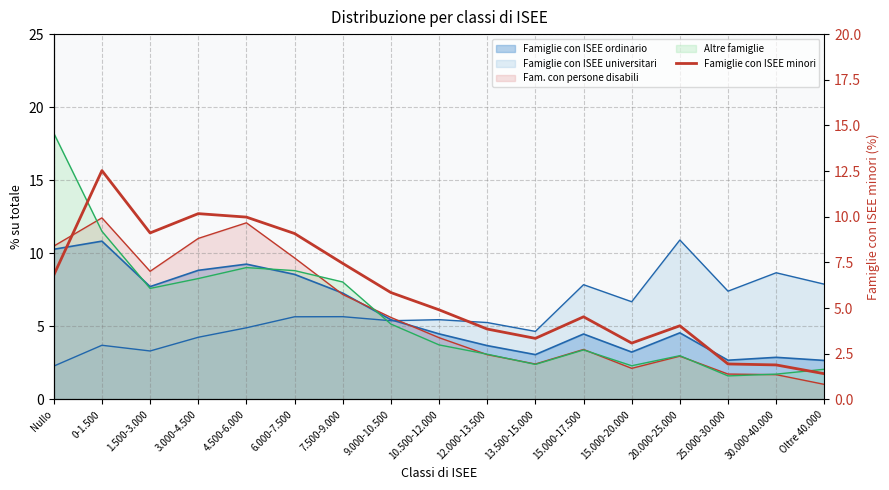

Reading left to right, what are all the values shown in this chart?

6.8	12.5	9.1	10.2	10.0	9.1	7.4	5.9	4.9	3.9	3.3	4.5	3.1	4.0	1.9	1.9	1.4